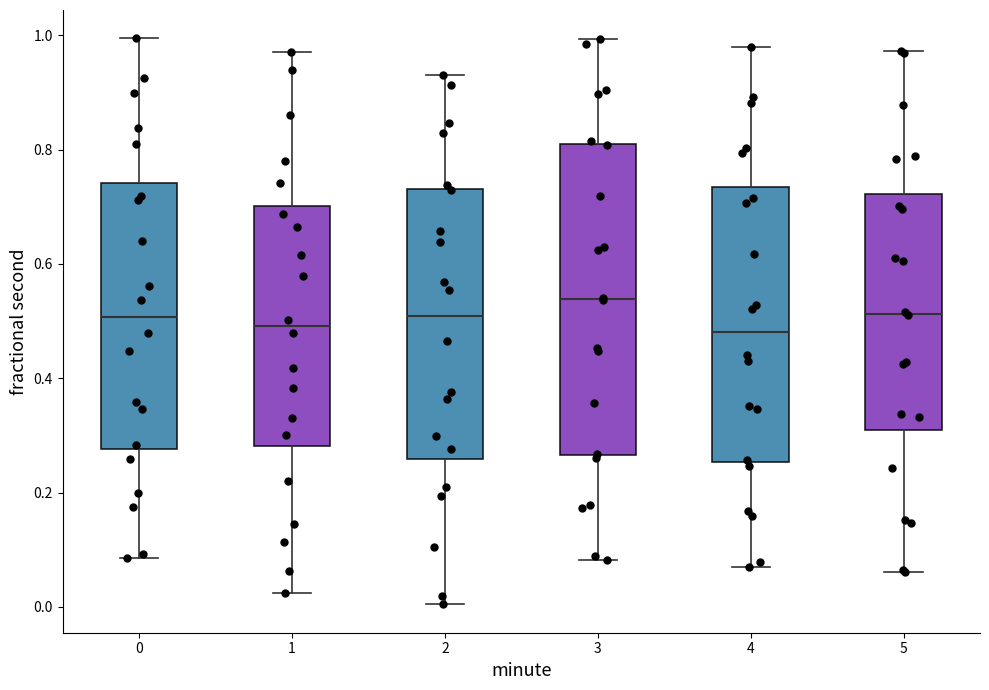

Reading left to right, transcribe this box plot: for each box, give where its median line is, the range the box spans, and where its two whiskers end, as read against the y-axis. The values are not printed on the chart, so give them approximately, as read against the axis.

0: median 0.50, box 0.28 to 0.74, whiskers 0.08 to 1.00
1: median 0.50, box 0.28 to 0.70, whiskers 0.02 to 0.98
2: median 0.50, box 0.26 to 0.74, whiskers 0.00 to 0.94
3: median 0.54, box 0.26 to 0.80, whiskers 0.08 to 1.00
4: median 0.48, box 0.26 to 0.74, whiskers 0.06 to 0.98
5: median 0.52, box 0.32 to 0.72, whiskers 0.06 to 0.98